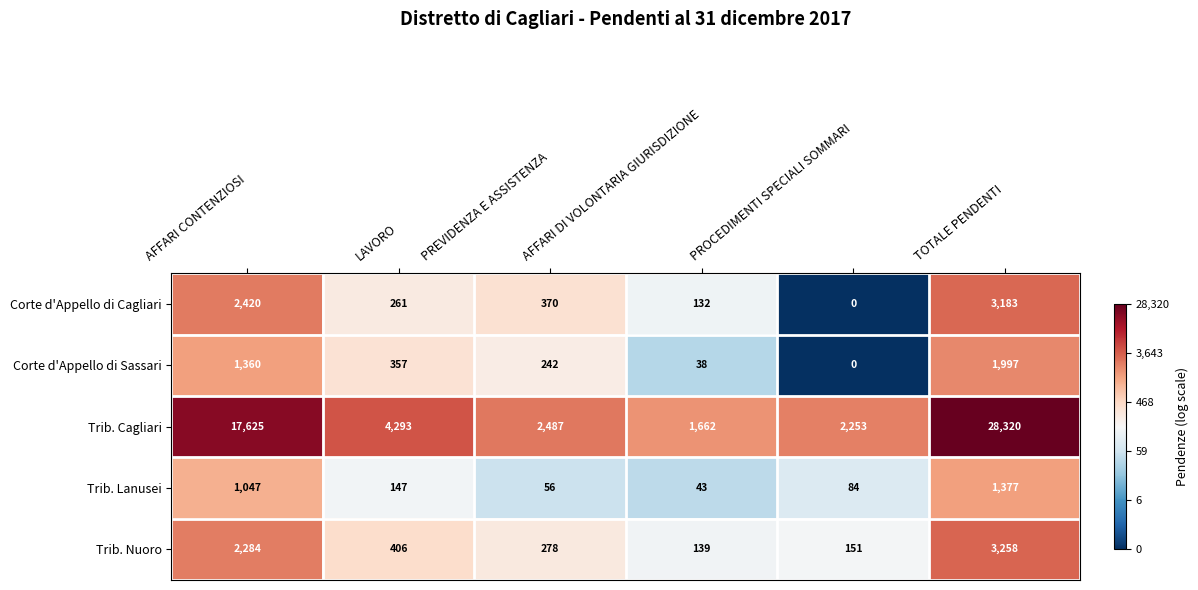

Count the number of data series in this chart.

5